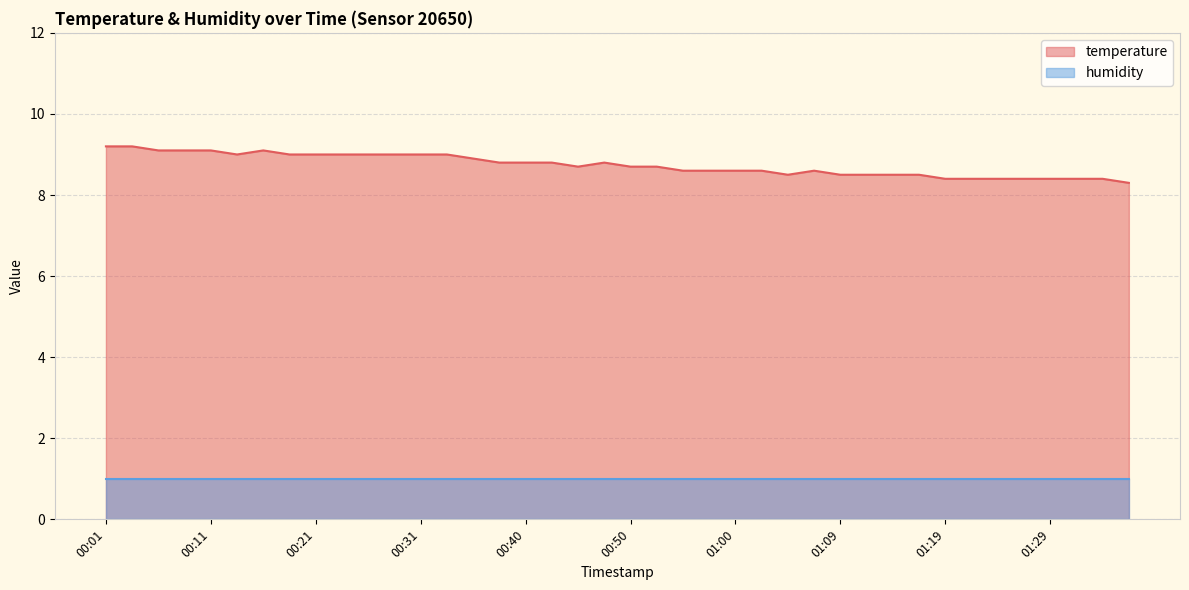

True or false: the data shows 4.6 at 00:21.

False